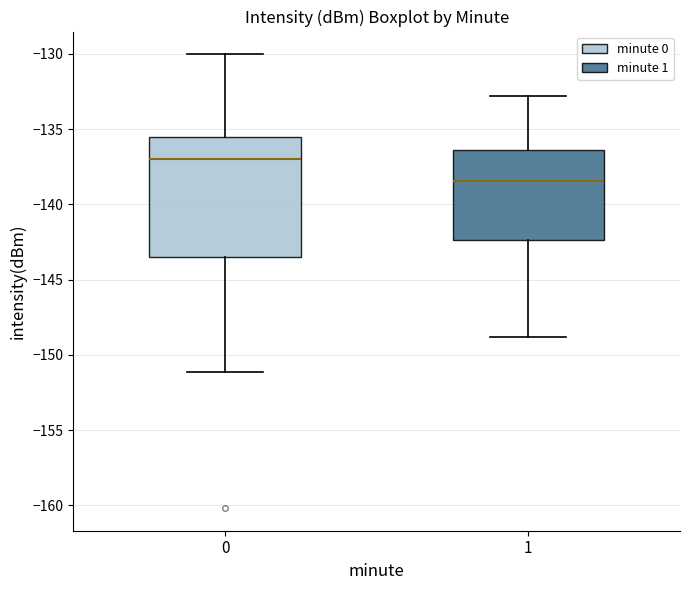

Reading left to right, read every box against the y-axis: the position of its median line, the range the box covers, and the ends of its whiskers. The values are not printed on the chart, so give them approximately, as read against the axis.

0: median -137.0, box -143.5 to -135.5, whiskers -151.0 to -130.0
1: median -138.5, box -142.5 to -136.5, whiskers -149.0 to -133.0